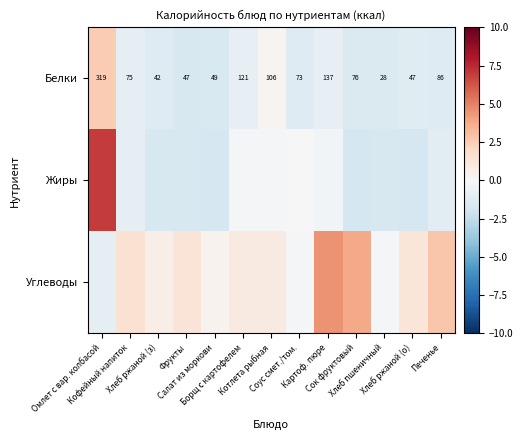

Which series has the largest range (max minus min)?

Жиры